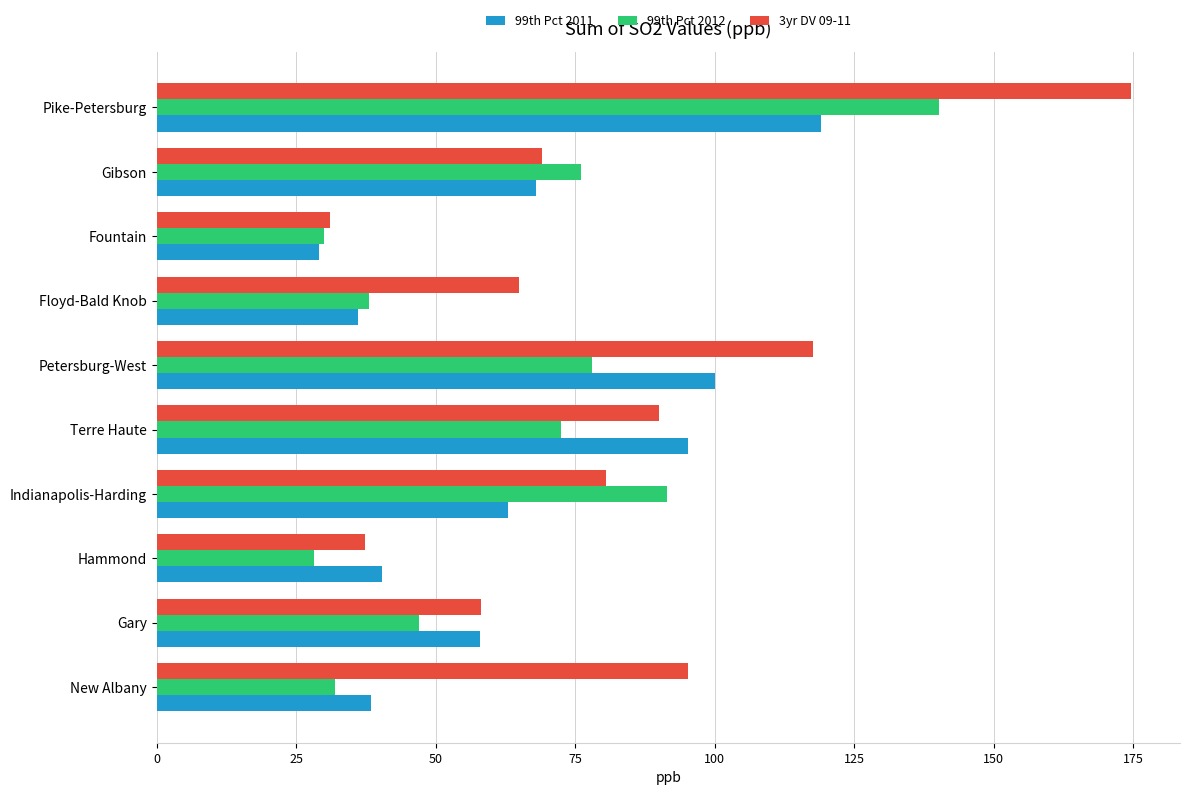

At which category is the sum across all series the highest?

Pike-Petersburg